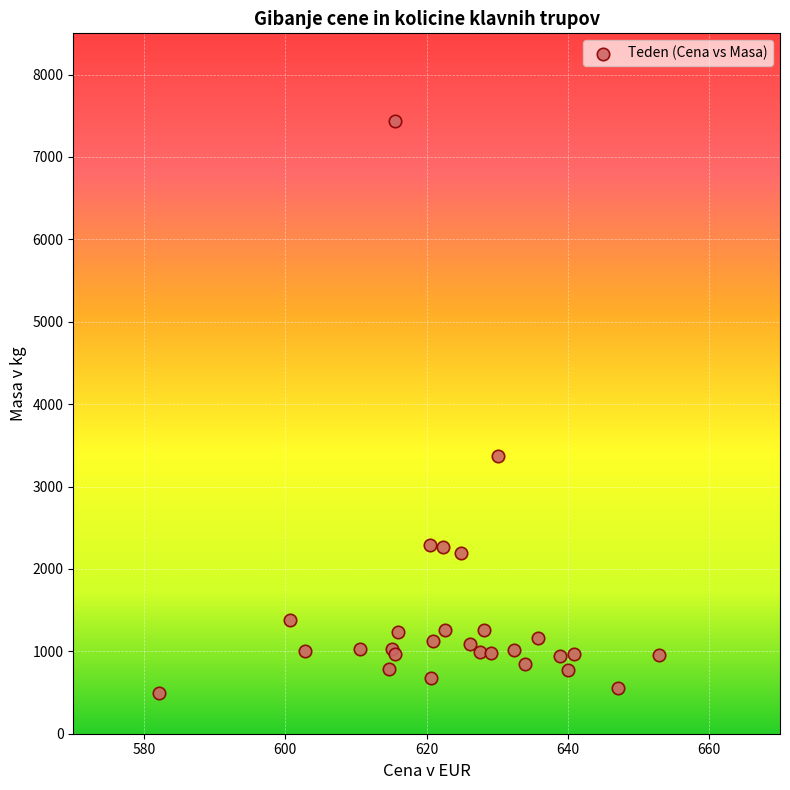

What Y value in the scatter plot is closest to 3964?

3366